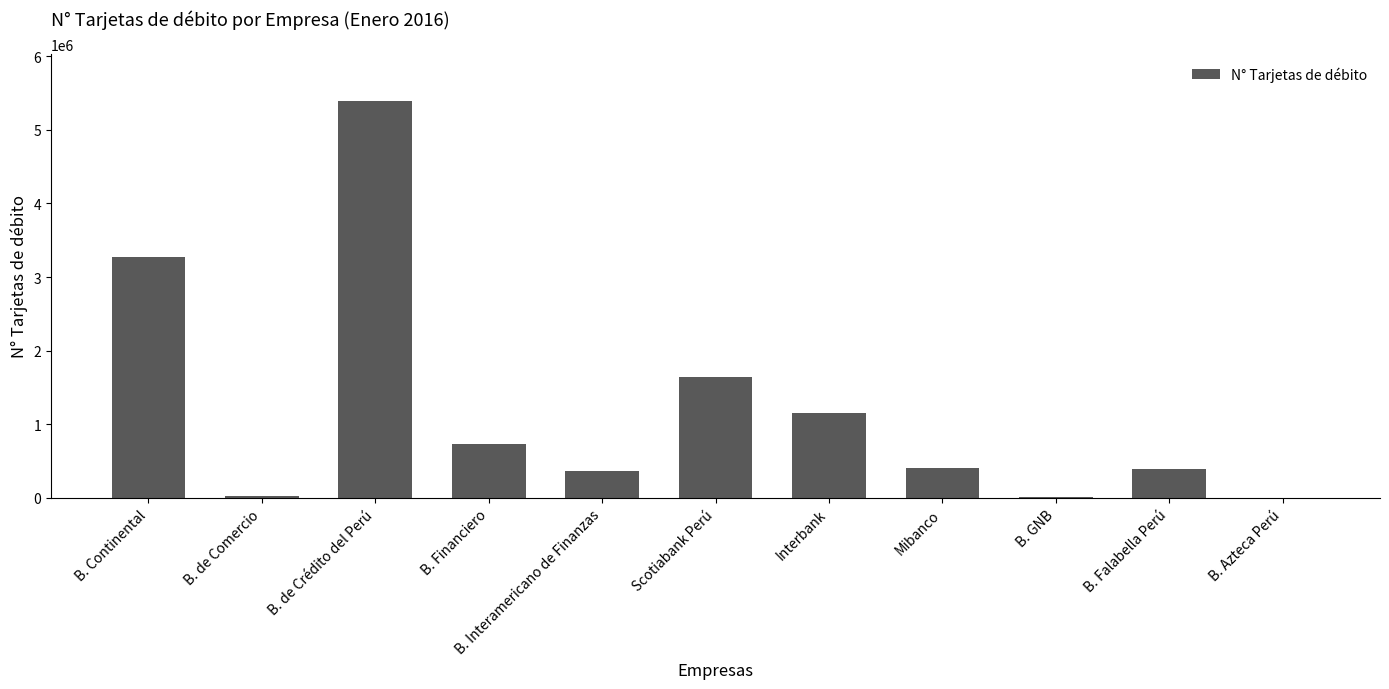

Which has a higher value, B. GNB or Interbank?

Interbank